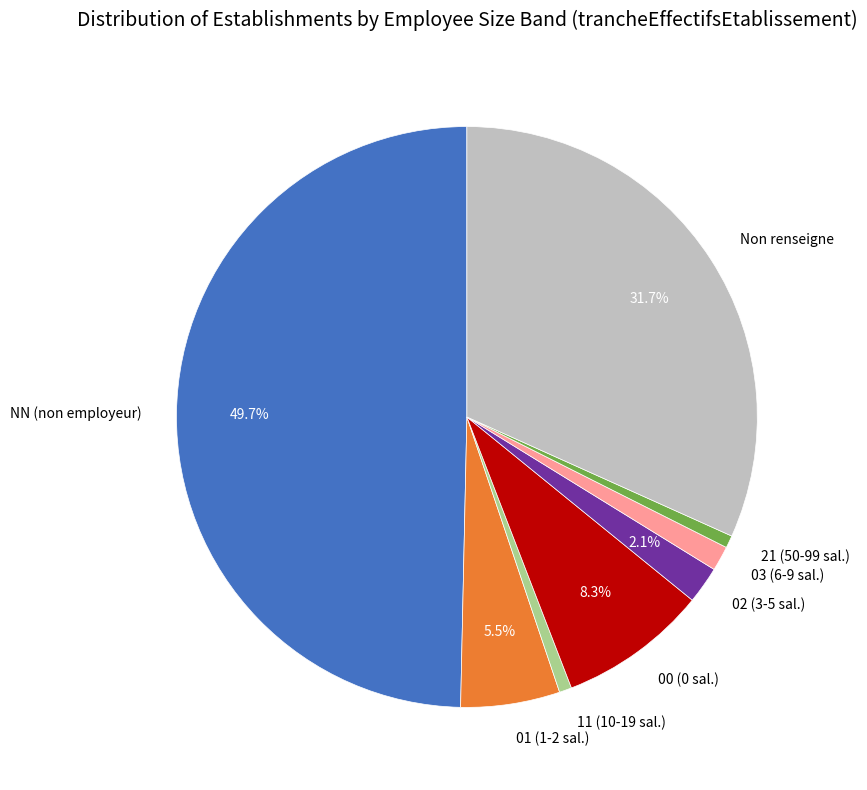

Do 11 (10-19 sal.) and Non renseigne together represent more than half of the pie?

No